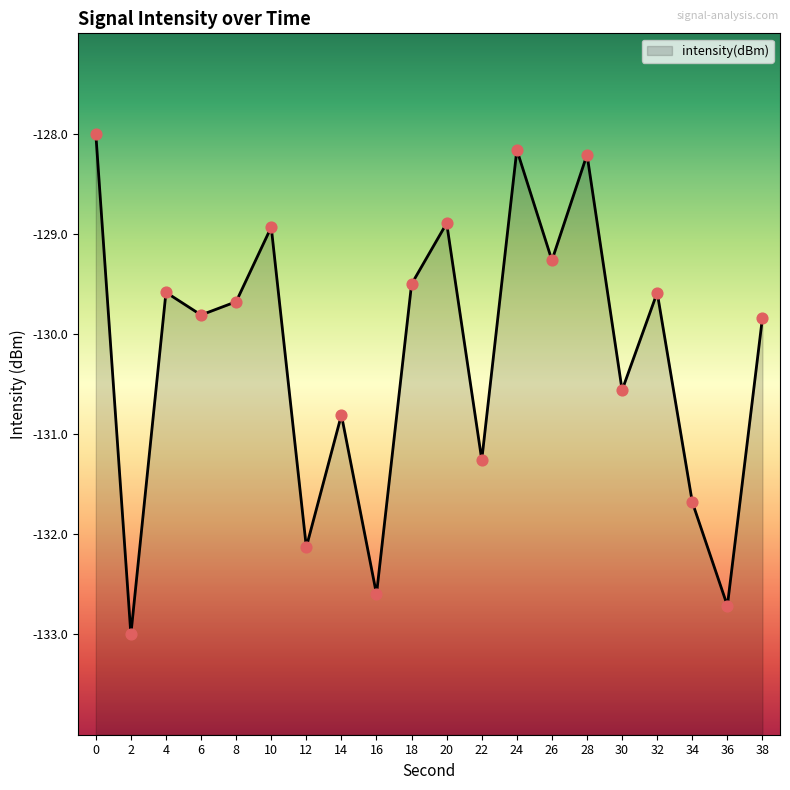

What is the change in value from 28 to 36?

-4.5